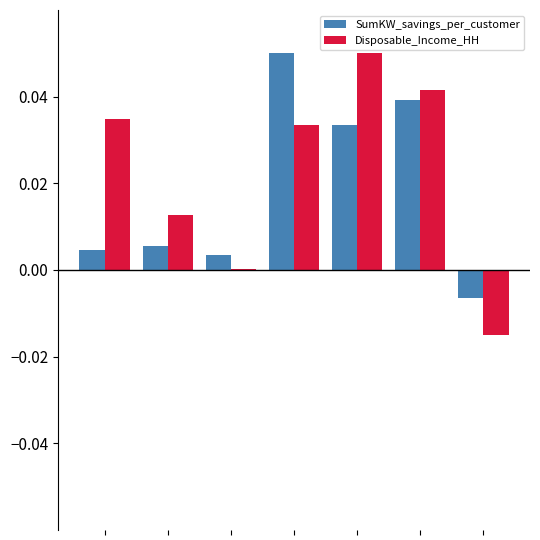

Count the number of categories in the chart.

7